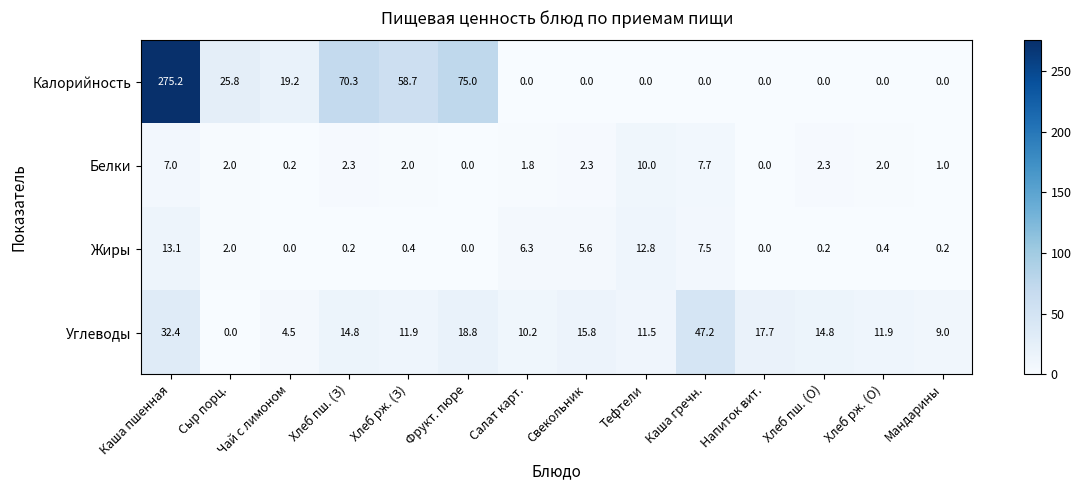

At which category is the sum across all series the highest?

Каша пшенная